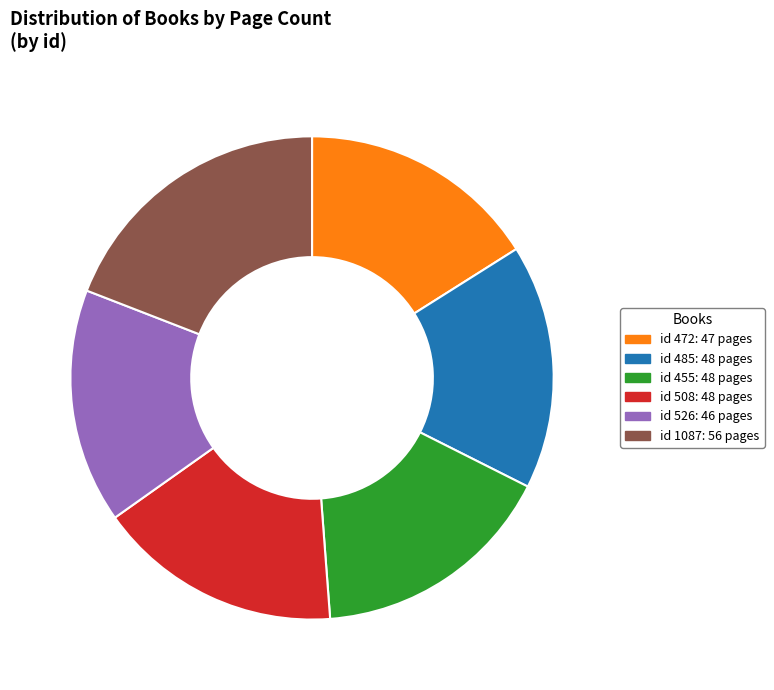

Do id 485: 48 pages and id 1087: 56 pages together represent more than half of the pie?

No